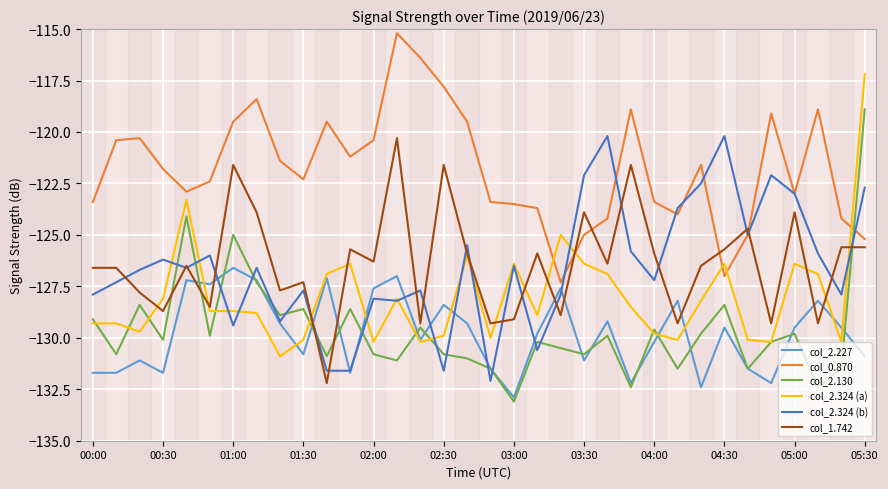

Which series has the widest spread of values?

col_2.130